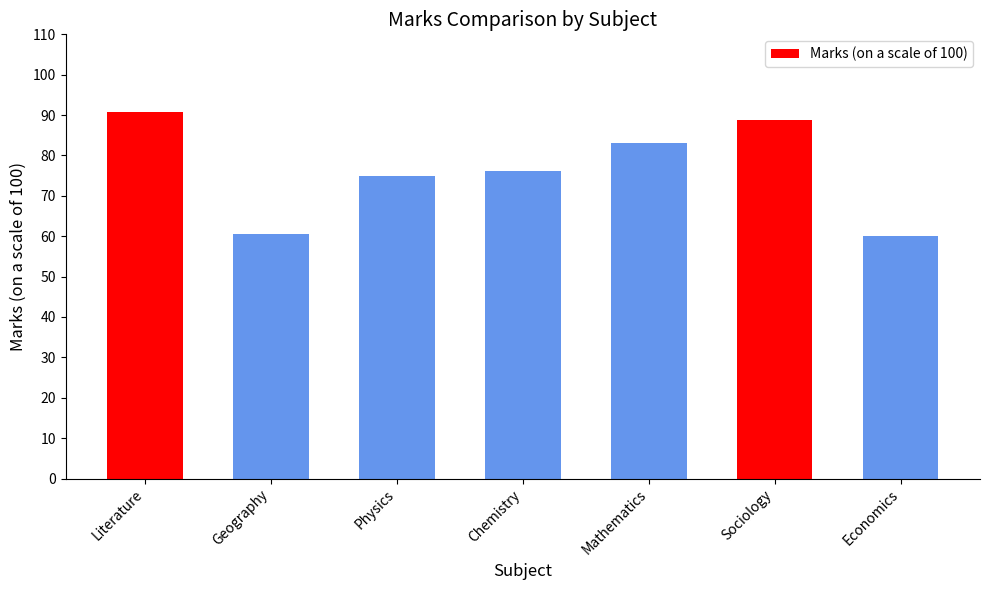

Does the chart contain stacked bars?

No